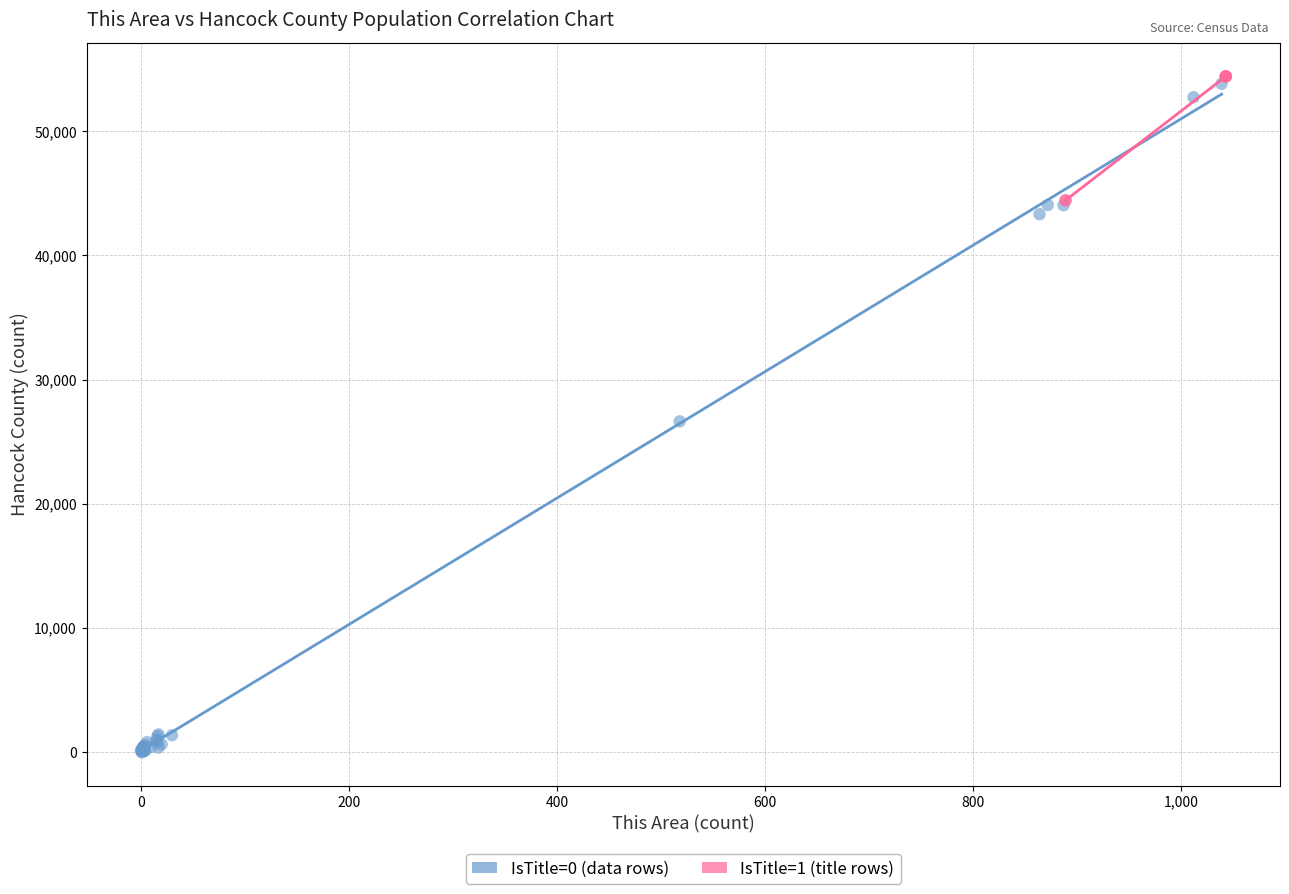

Which series contains the lowest Y value?

IsTitle=0 (data rows)